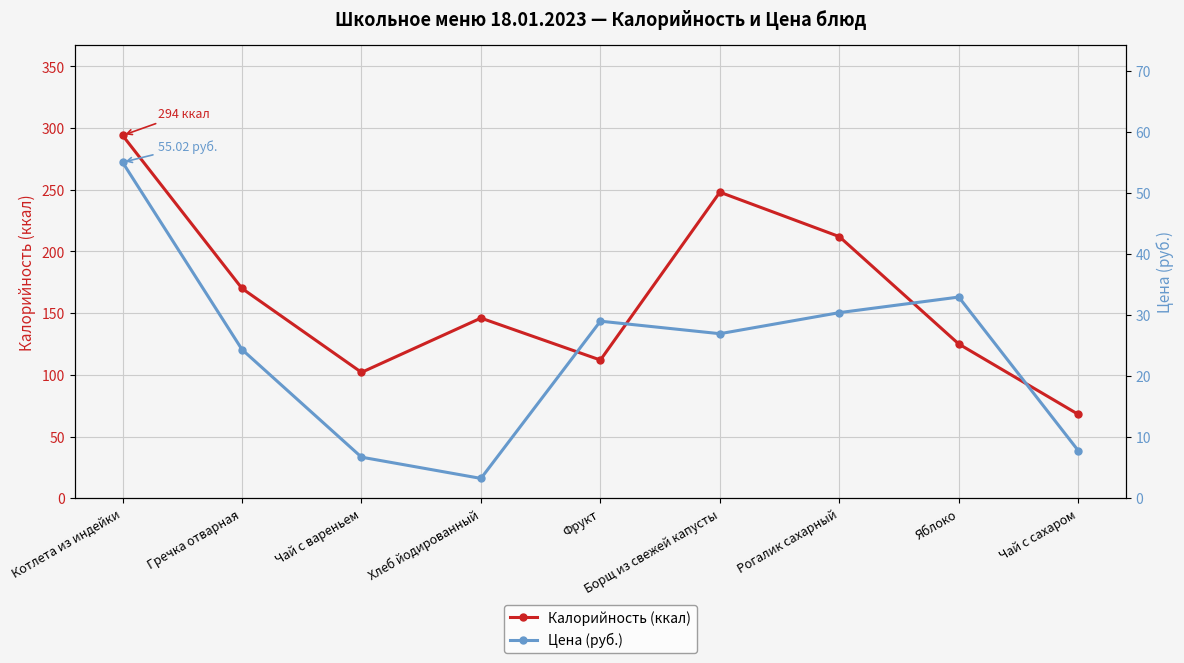

Rank the categories by Цена (руб.) value from highest to lowest.

Котлета из индейки, Яблоко, Рогалик сахарный, Фрукт, Борщ из свежей капусты, Гречка отварная, Чай с сахаром, Чай с вареньем, Хлеб йодированный